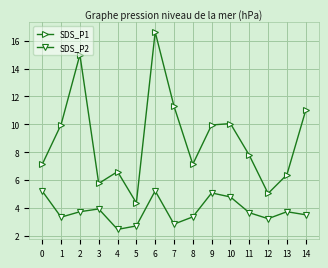

True or false: SDS_P2 and SDS_P1 intersect in this chart.

False